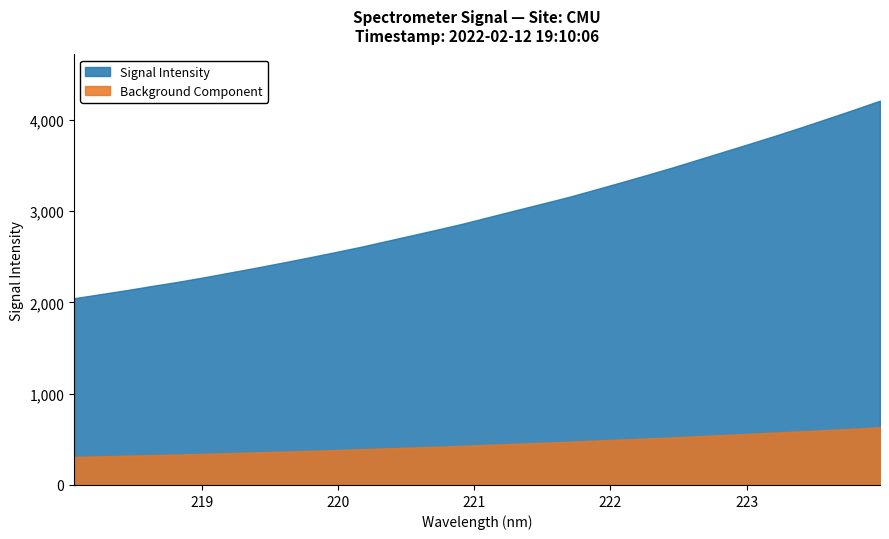

Reading left to right, list all the values displayed in this chart.

218.0596=2047.2	218.2508=2090.7	218.442=2134.7	218.6332=2181.7	218.8244=2227.2	219.0156=2276.7	219.2067=2329.3	219.3979=2382.0	219.589=2436.6	219.7801=2492.6	219.9712=2550.3	220.1623=2609.5	220.3533=2673.5	220.5444=2737.7	220.7354=2802.1	220.9264=2868.3	221.1174=2941.0	221.3083=3012.8	221.4993=3084.0	221.6902=3155.9	221.8812=3234.8	222.0721=3314.9	222.263=3396.2	222.4538=3479.5	222.6447=3566.8	222.8355=3654.2	223.0264=3742.0	223.2172=3831.3	223.408=3923.3	223.5987=4018.5	223.7895=4113.8	223.9802=4212.6